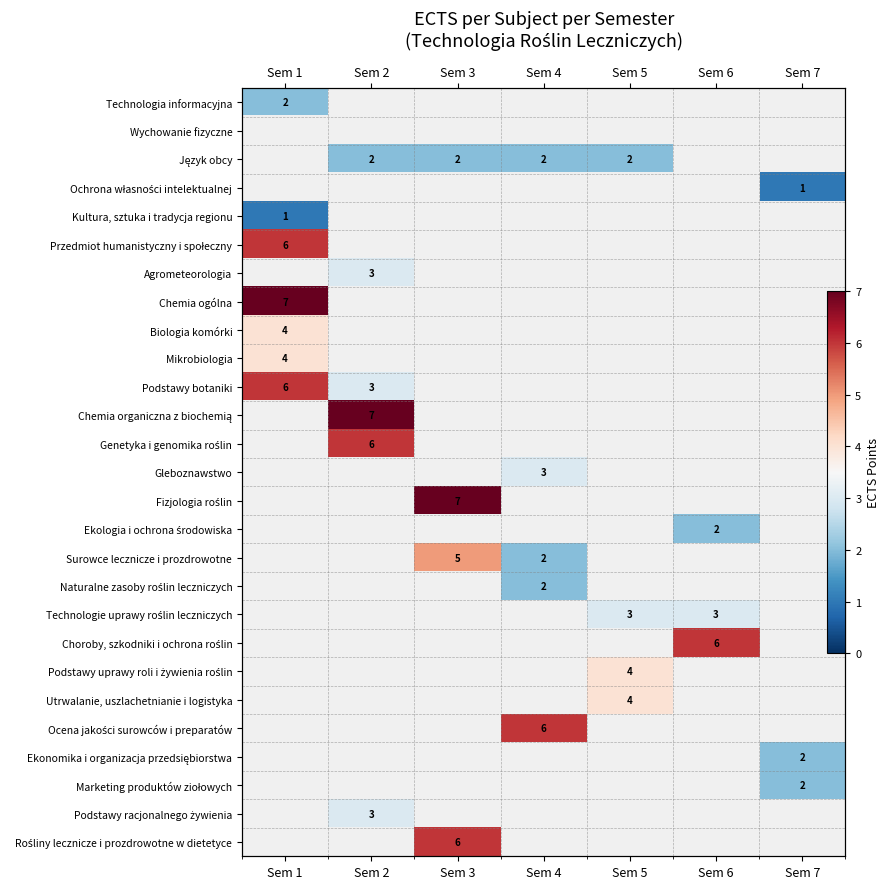

Which category has the highest value across all series?

Sem 1